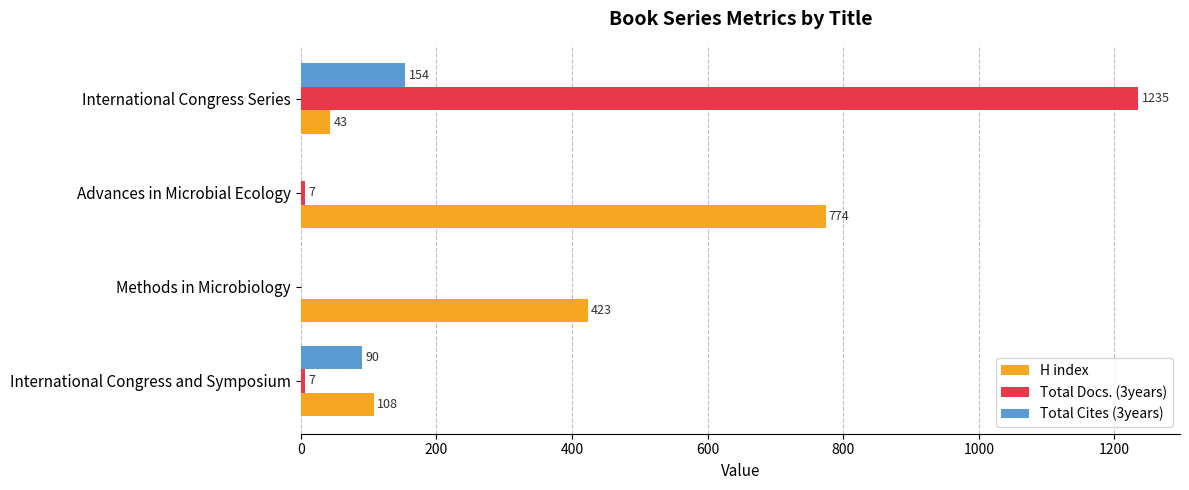

What are all the series names shown in the legend?

H index, Total Docs. (3years), Total Cites (3years)